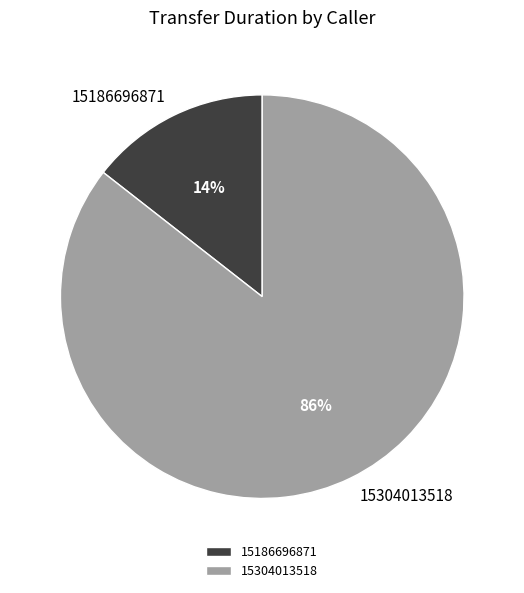

How many segments does this pie chart have?

2